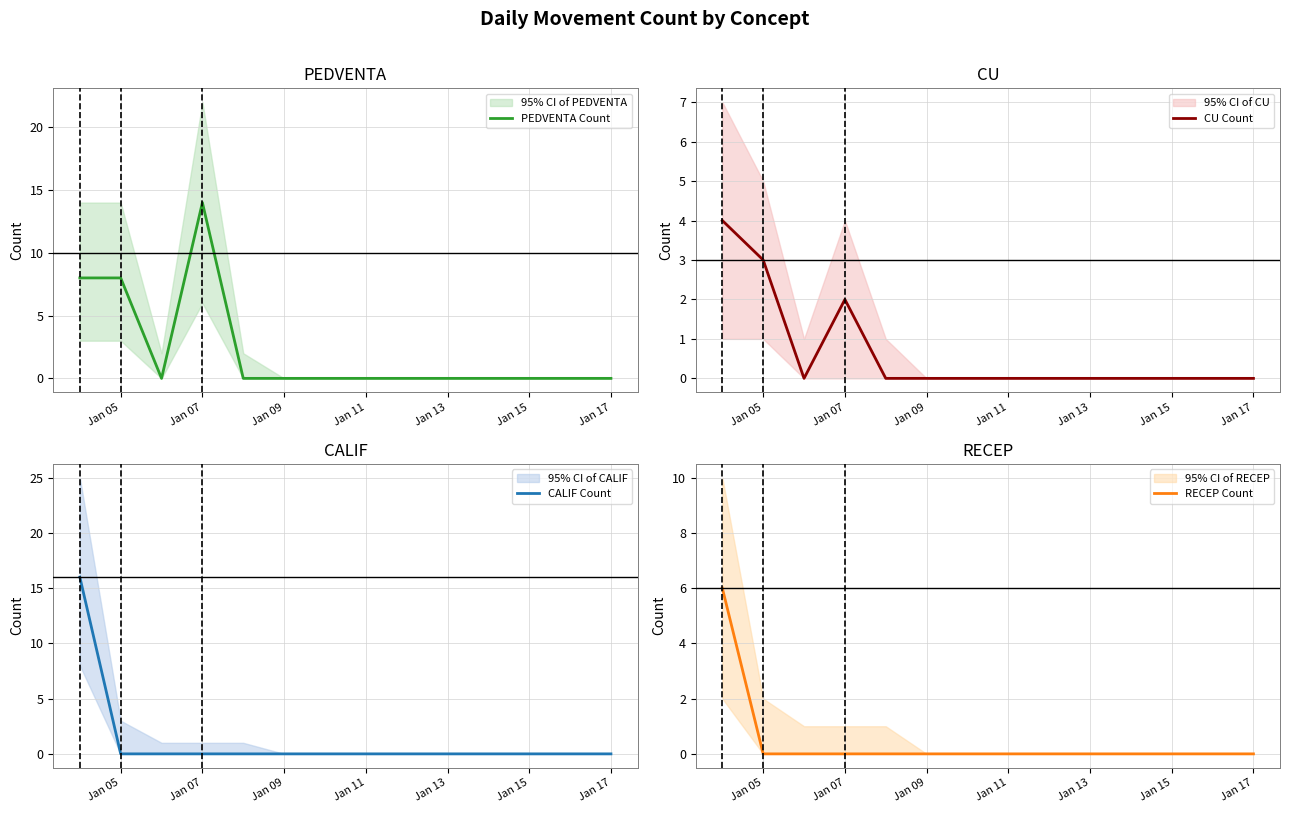

The PEDVENTA Count series shows -6 at Jan 13. True or false?

False